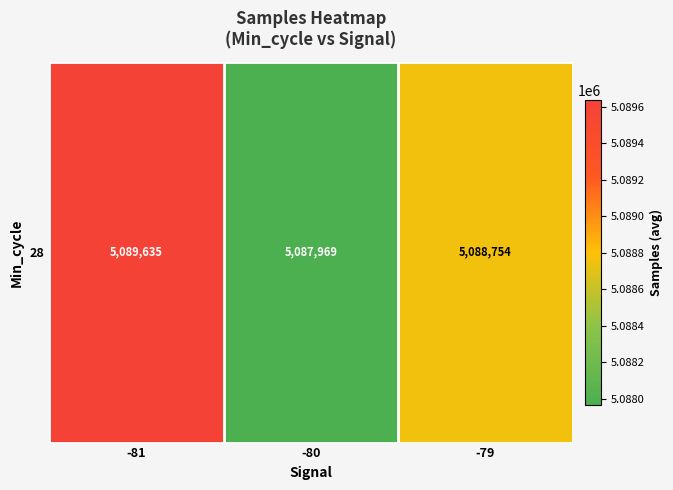

The chart shows a value of 5087969.3 at -80. True or false?

True